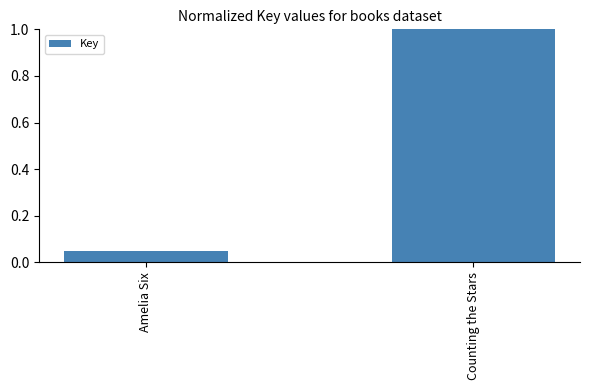

What is the label of the 2nd bar from the right?

Amelia Six